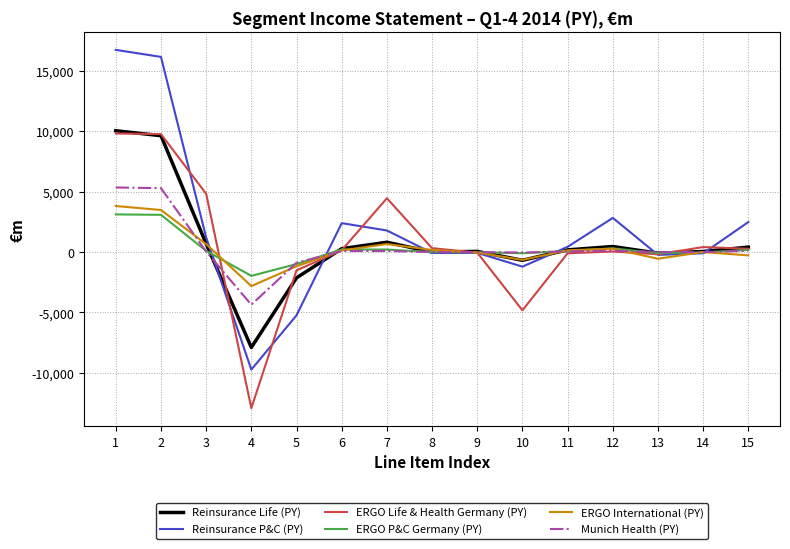

True or false: ERGO P&C Germany (PY) and Munich Health (PY) cross at least once.

True